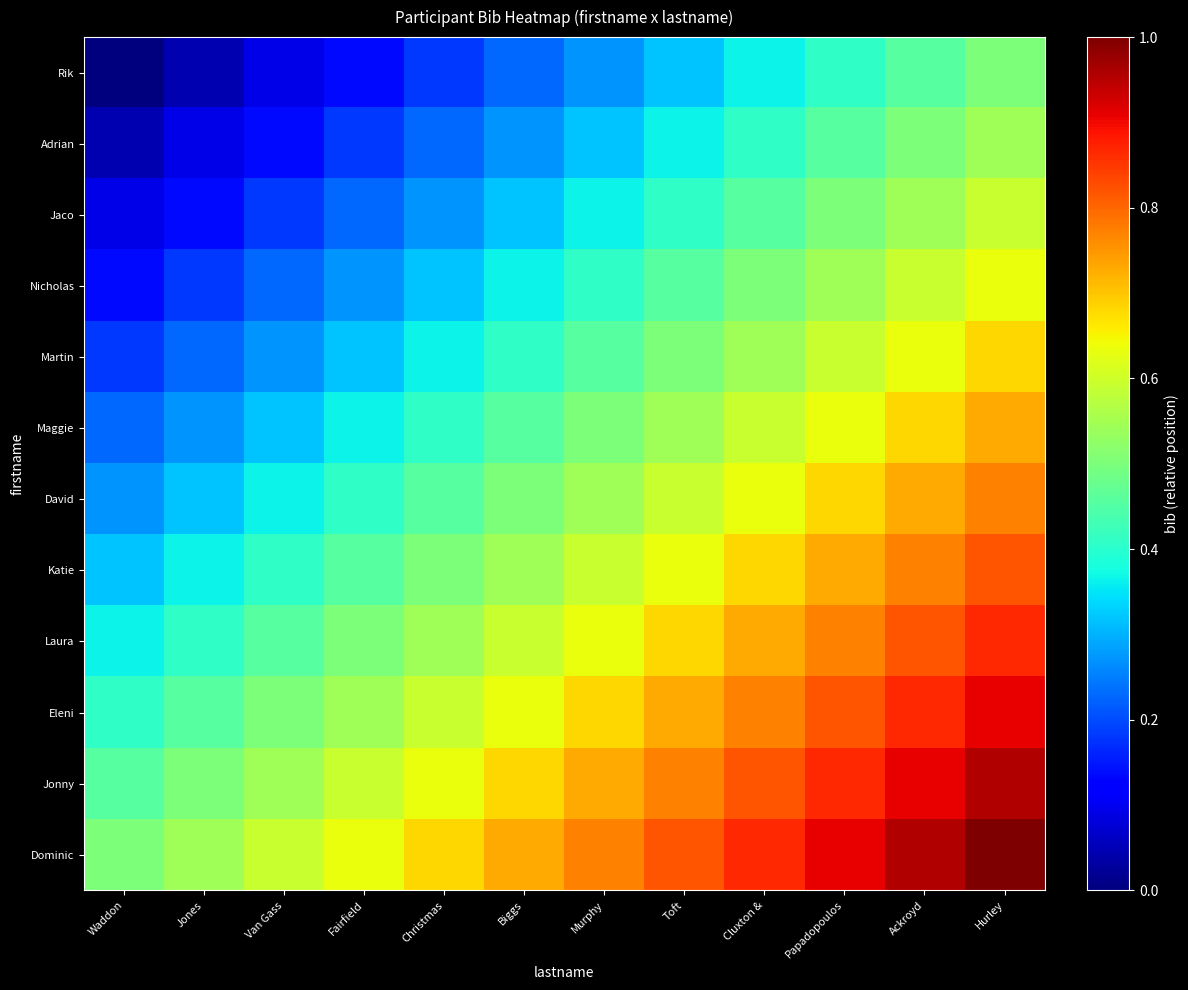

What is the greatest value displayed?

1.0